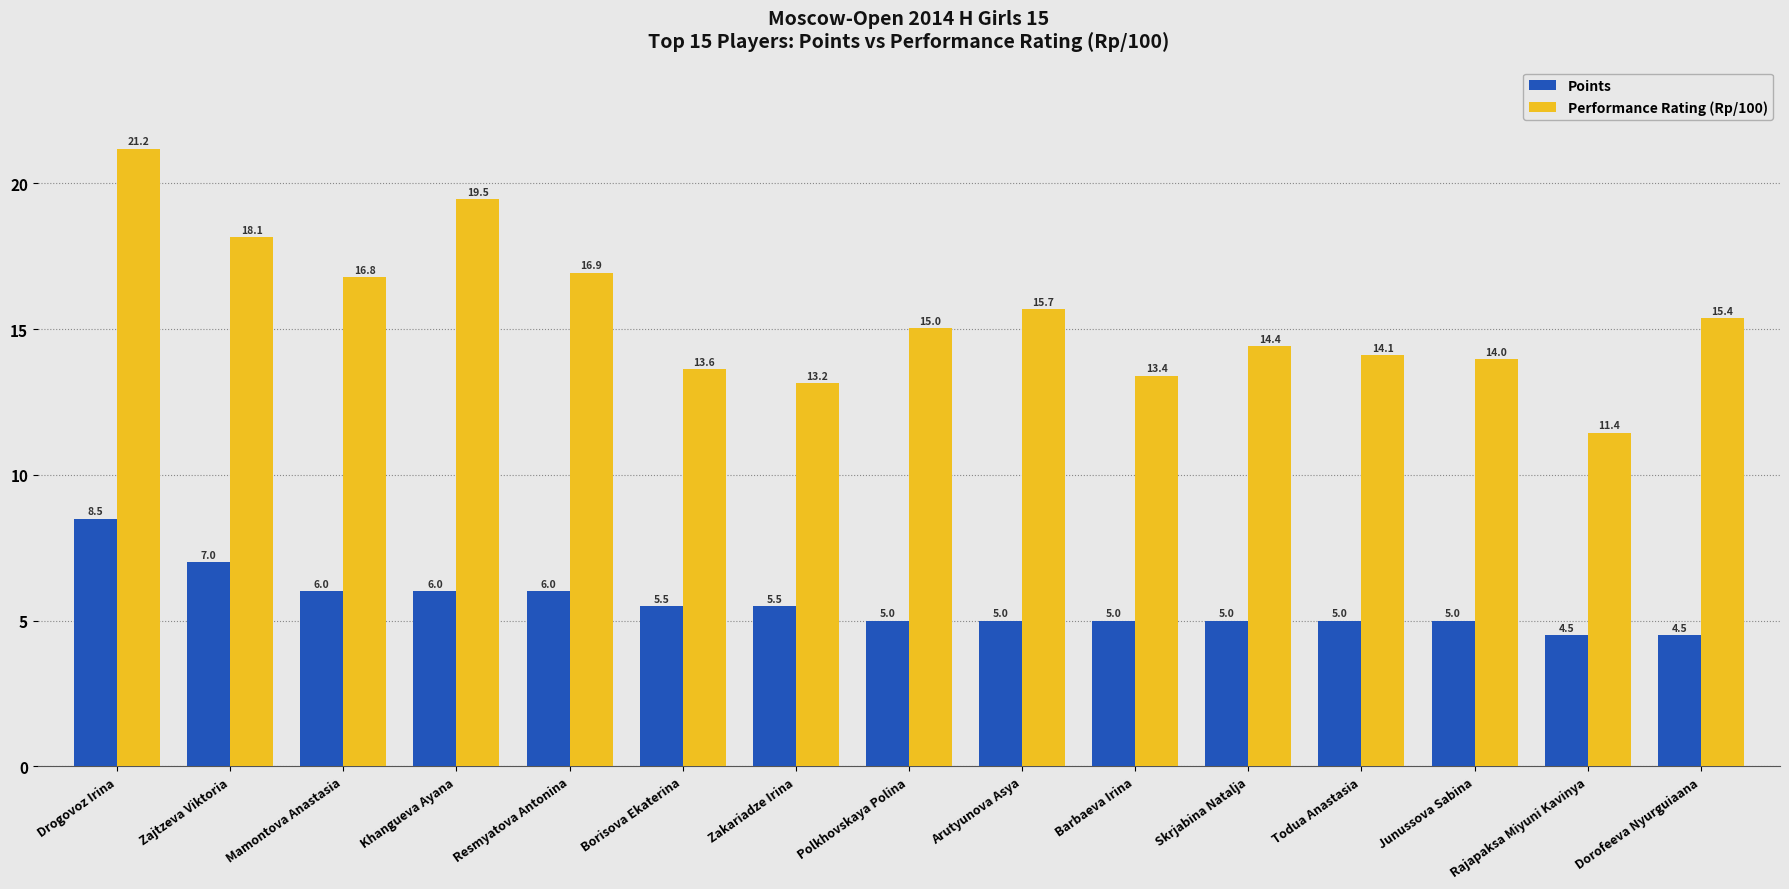

What is the sum of the Performance Rating (Rp/100) values at Zajtzeva Viktoria and Borisova Ekaterina?

31.8